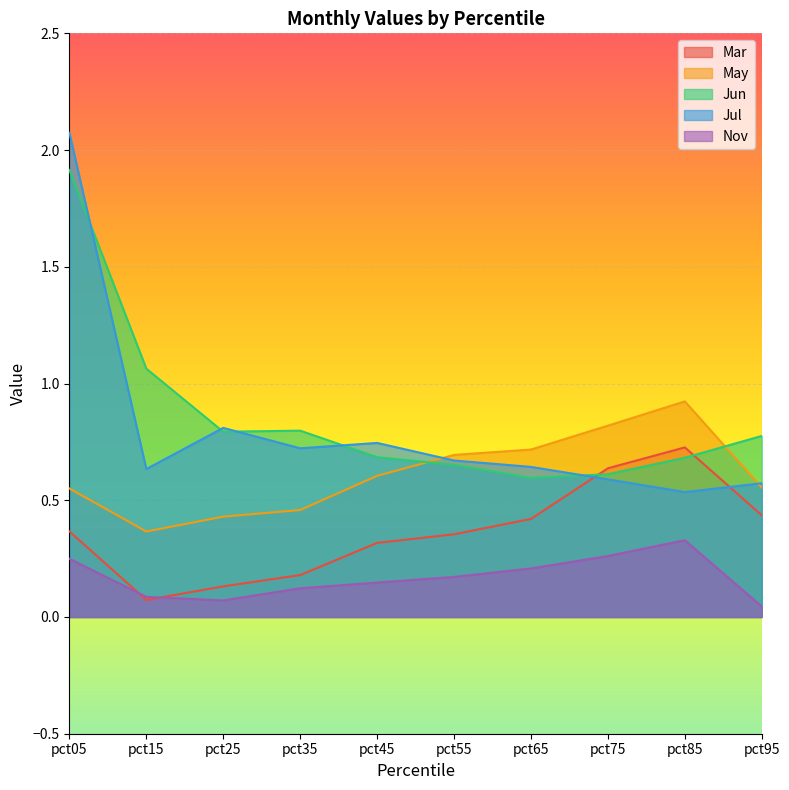

How many Nov values are between 0 and 1?

10